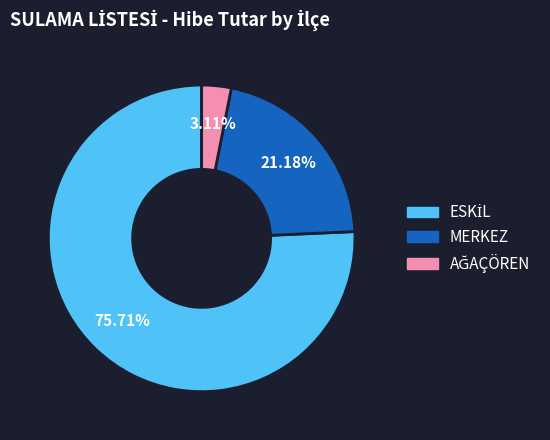

Does any single category account for the majority?

Yes